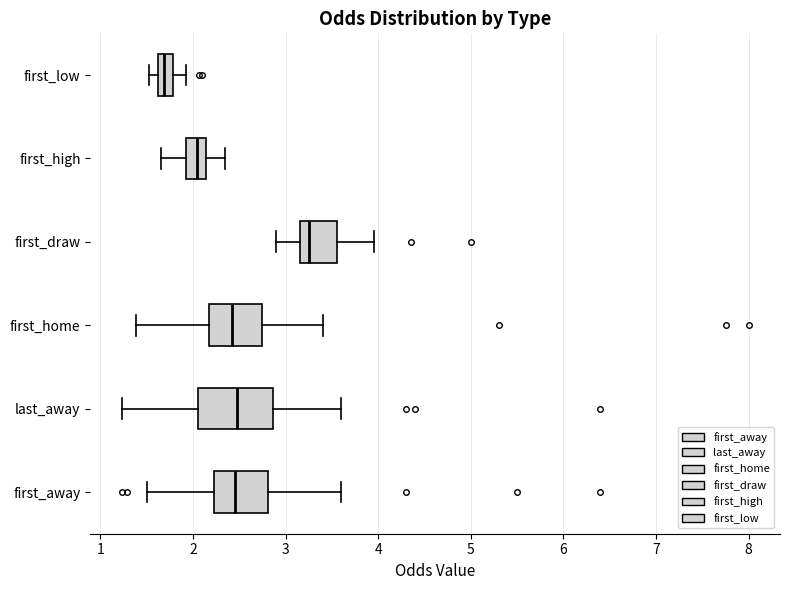

Reading bottom to top, read every box against the x-axis: the position of its median line, the range the box covers, and the ends of its whiskers. The values are not printed on the chart, so give them approximately, as read against the axis.

first_away: median 2.5, box 2.2 to 2.8, whiskers 1.5 to 3.6
last_away: median 2.5, box 2.1 to 2.9, whiskers 1.2 to 3.6
first_home: median 2.4, box 2.2 to 2.7, whiskers 1.4 to 3.4
first_draw: median 3.3, box 3.2 to 3.6, whiskers 2.9 to 4.0
first_high: median 2.0, box 1.9 to 2.1, whiskers 1.7 to 2.4
first_low: median 1.7, box 1.6 to 1.8, whiskers 1.5 to 1.9